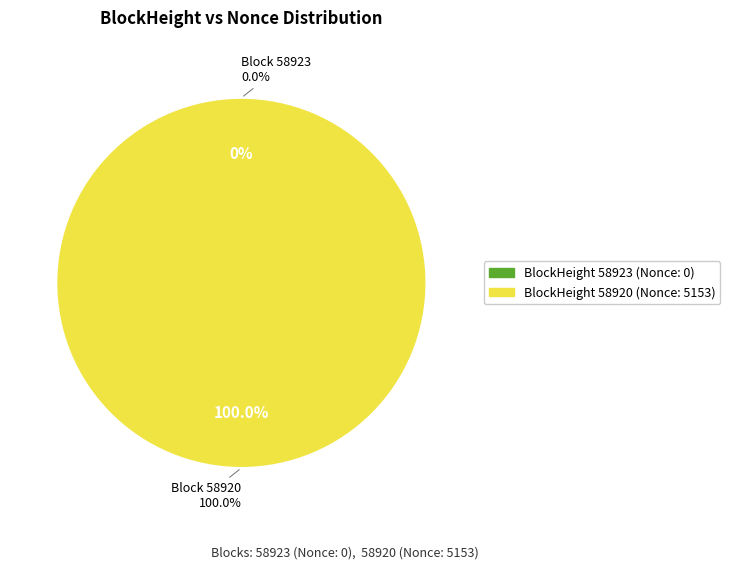

To the nearest percent, what is the difference between the largest and smallest slice percentages?

100%